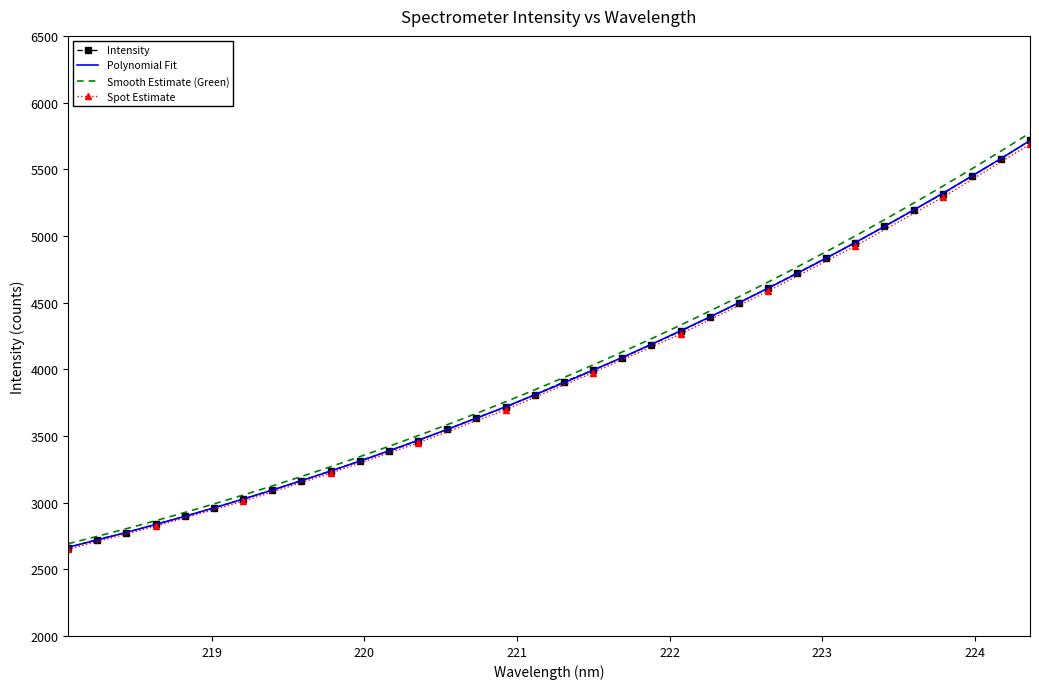

True or false: the data has more than 2 interior local peaks.

False